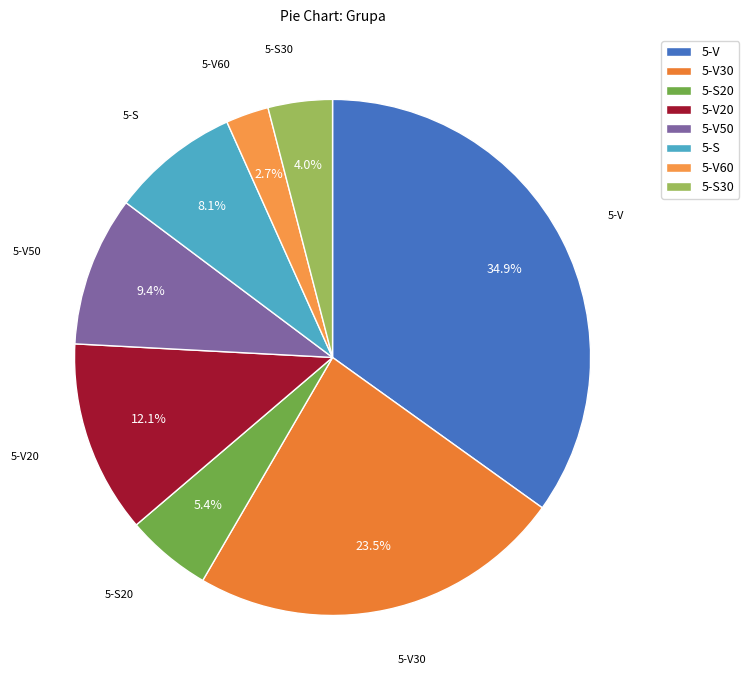

To the nearest percent, what portion does 5-V60 represent?

3%